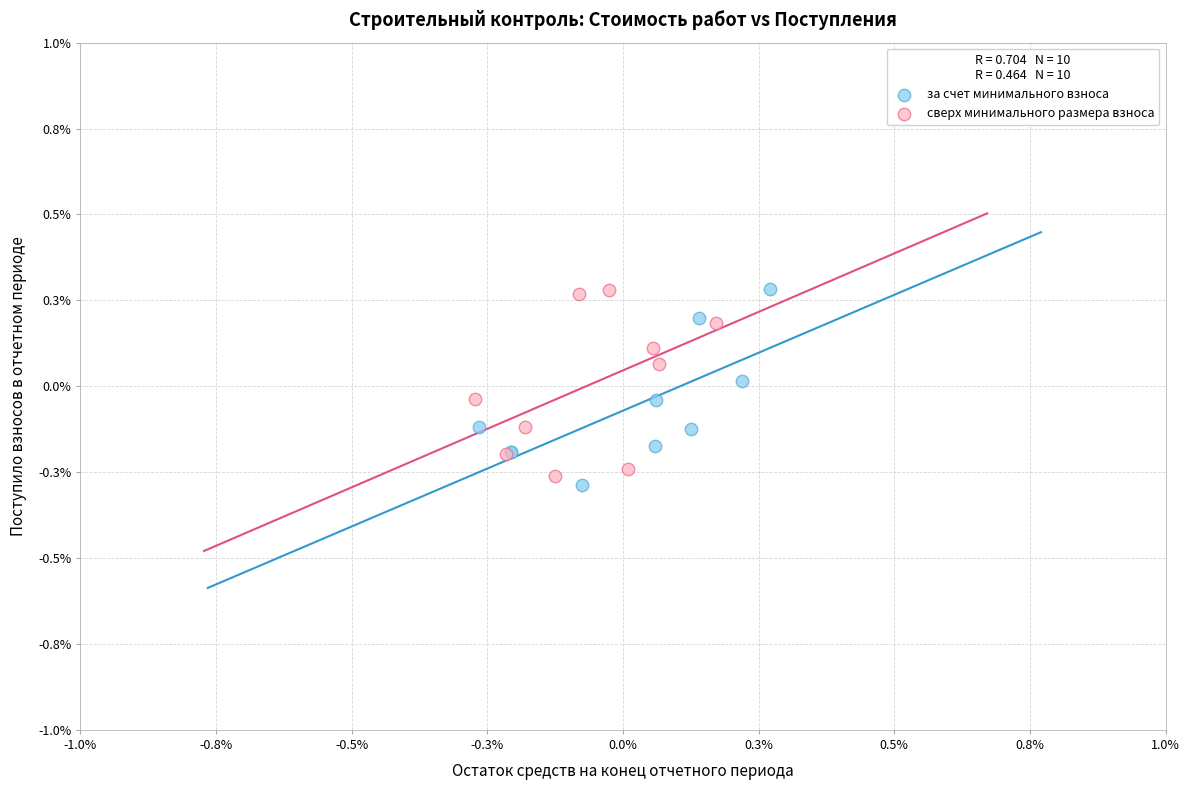

What are all the series names shown in the legend?

за счет минимального взноса, сверх минимального размера взноса